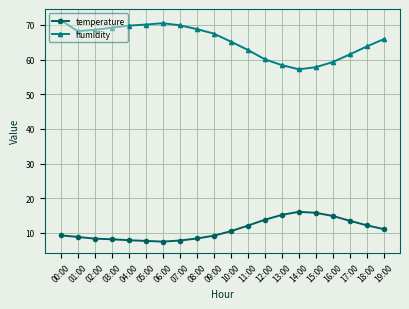

At 04:00, list the series in order from largest to smallest.

humidity, temperature